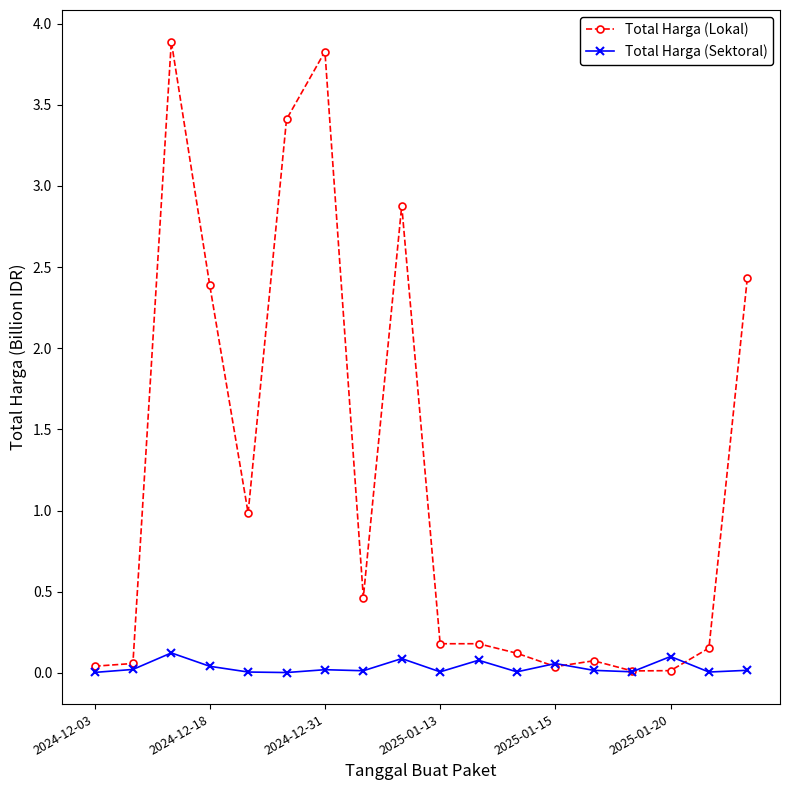

What is the value of the Total Harga (Lokal) point at the 14th from the left?

0.1